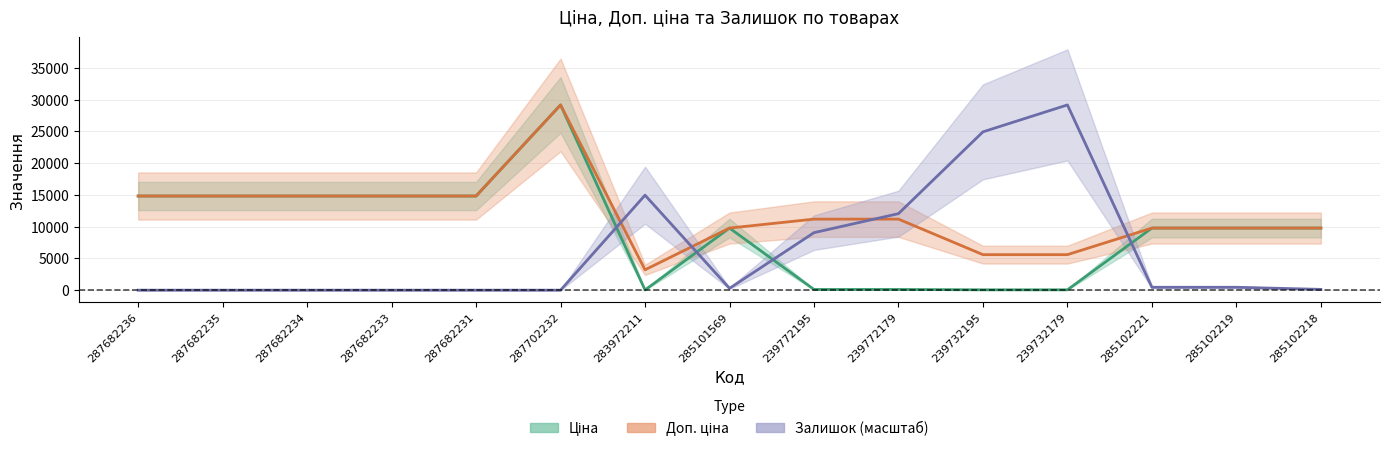

Where is the first local maximum for Залишок?

283972211